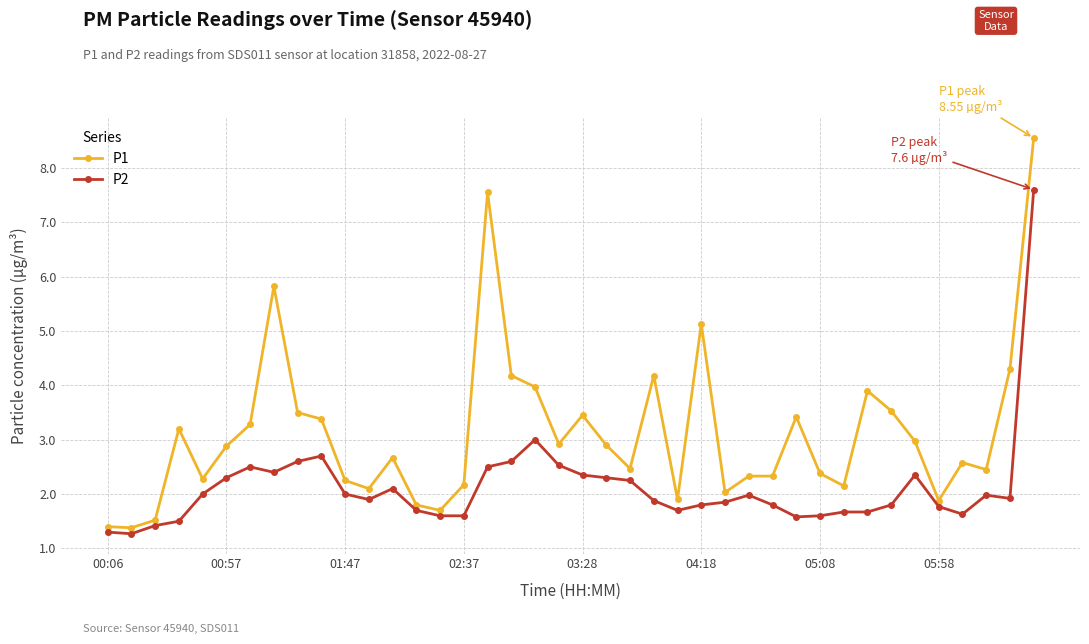

What is the difference between the maximum and minimum values in the P2 series?

6.3